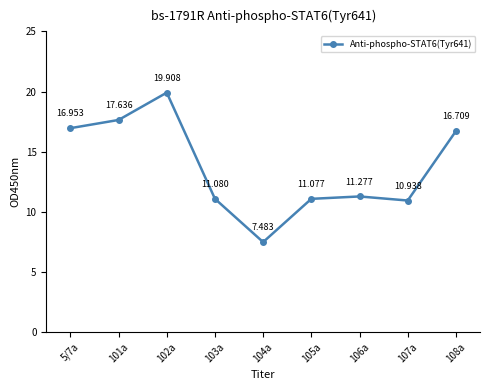

Approximately how many times larger is the value at 103a compared to 107a?

1.0